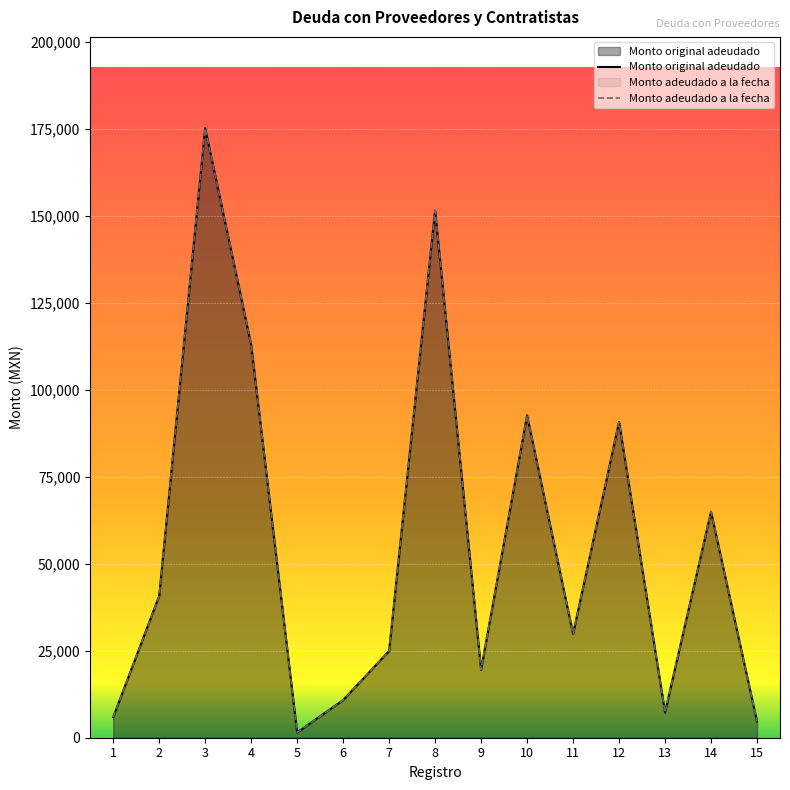

What is the average value of the Monto adeudado a la fecha series?

55529.7